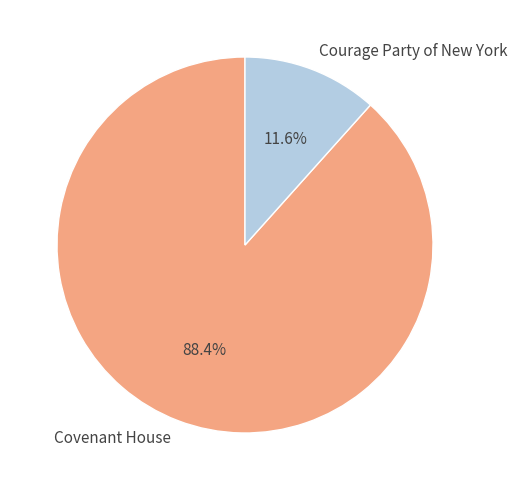

To the nearest percent, what is the combined percentage of Covenant House and Courage Party of New York?

100%